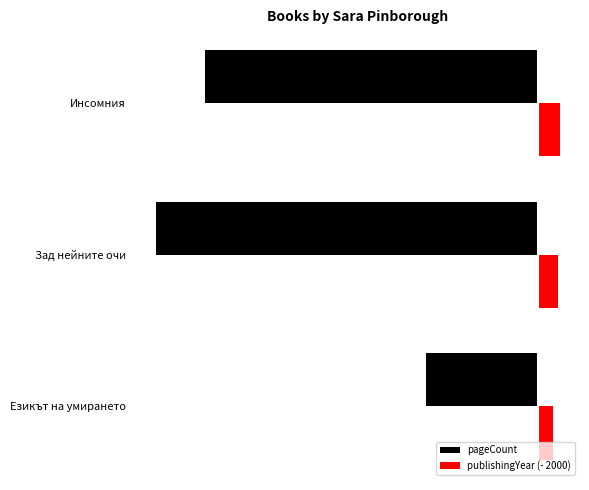

Where is pageCount nearest to the value -261?

Инсомния